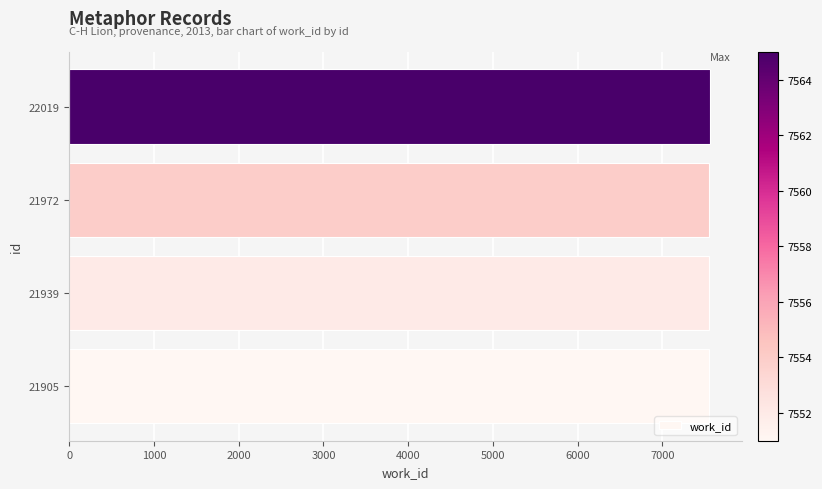

What is the minimum value shown in the chart?

7551